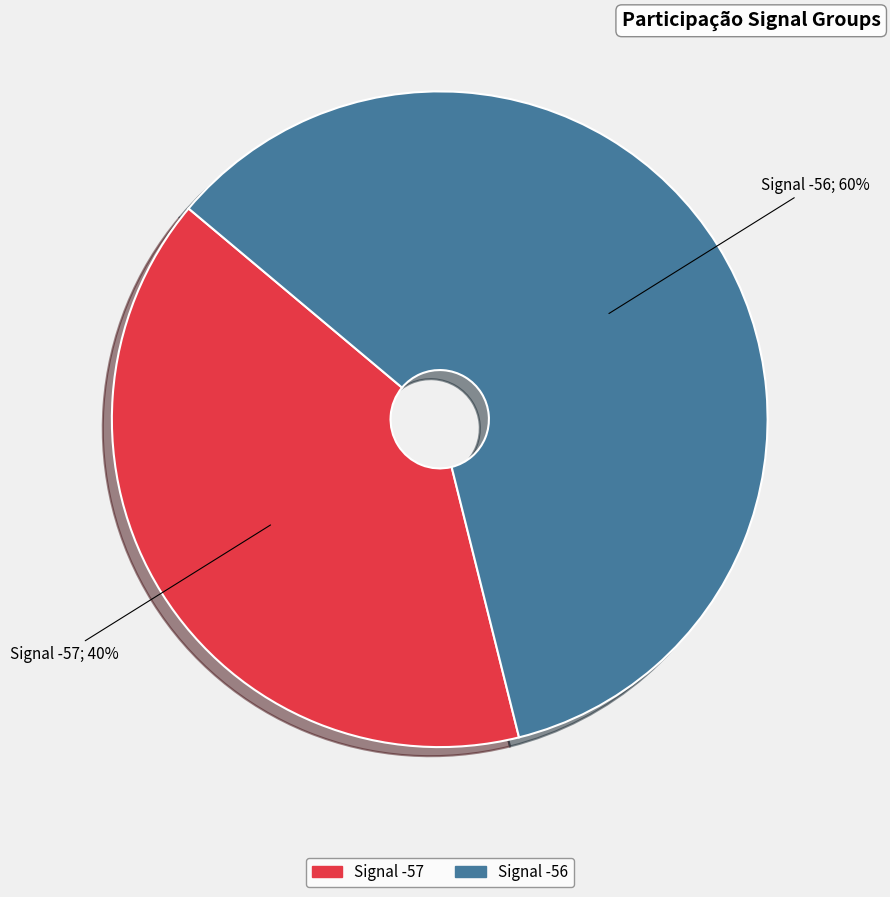

To the nearest percent, what is the difference between the largest and smallest slice percentages?

20%